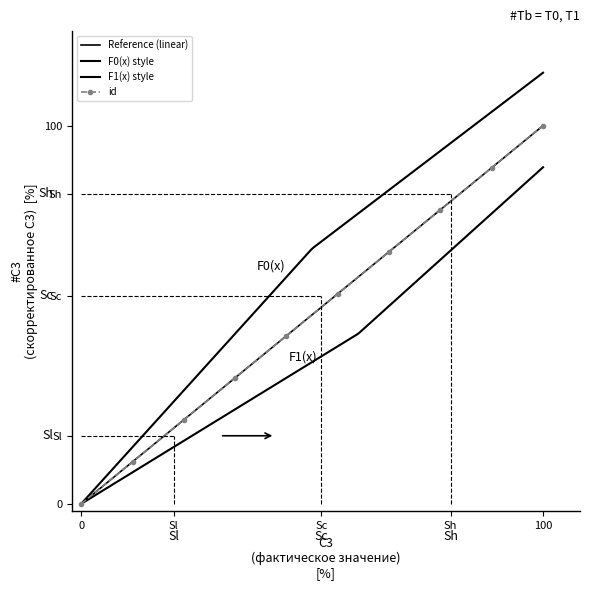

True or false: the data has more than 2 interior local peaks.

False